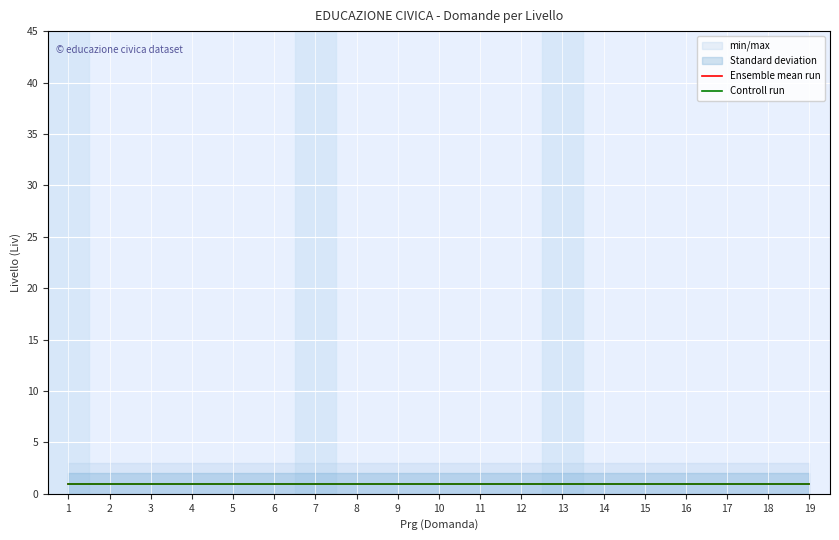

Rank the series at 1 from lowest to highest value.

Controll run, Ensemble mean run